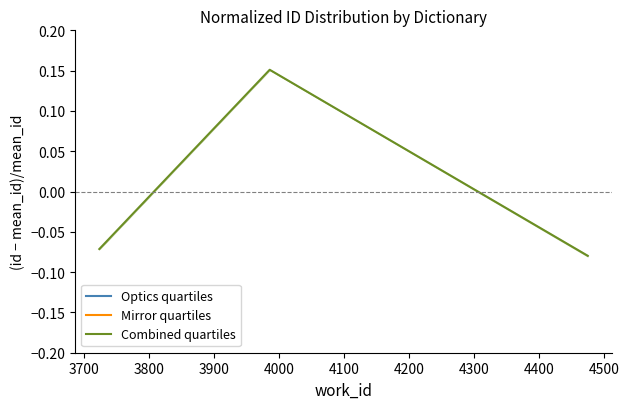

Does the chart display data point markers on the line(s)?

No